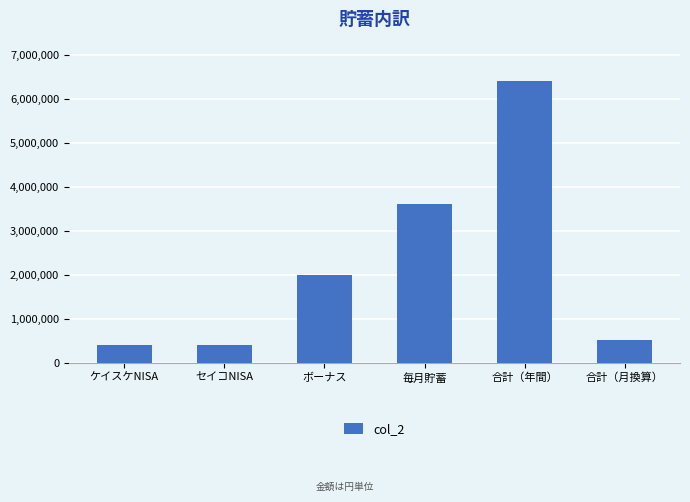

What is the label of the 3rd bar from the right?

毎月貯蓄